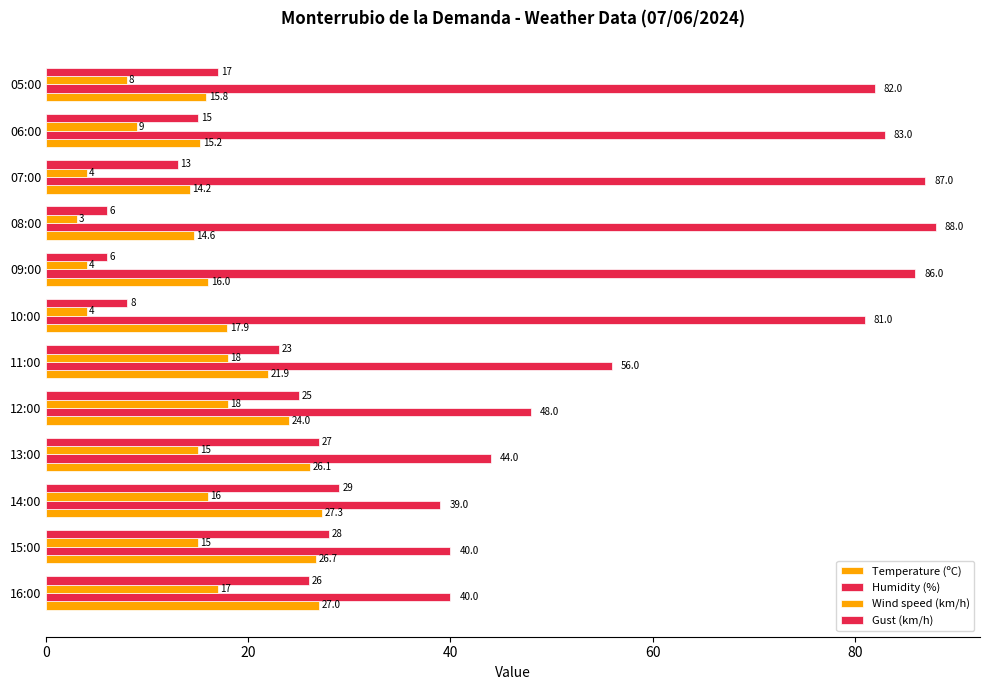

How many data points in Wind speed (km/h) are less than 15?

6